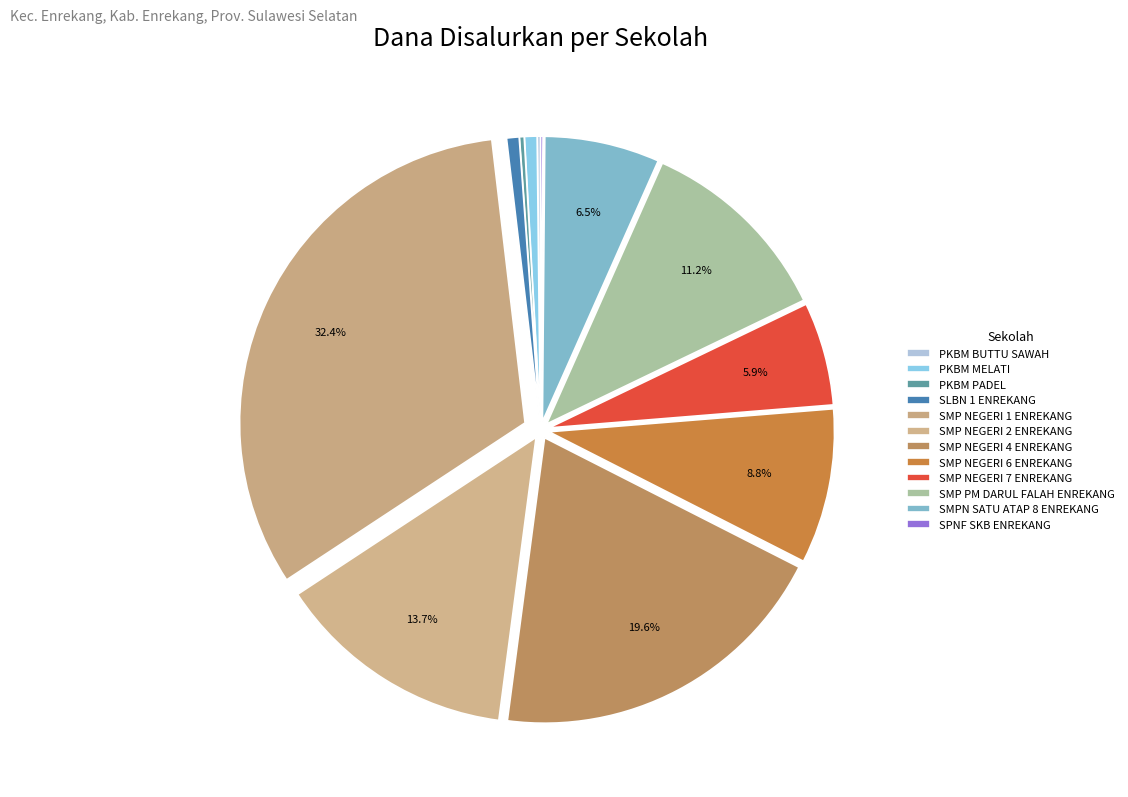

True or false: SLBN 1 ENREKANG accounts for 6% of the total.

False